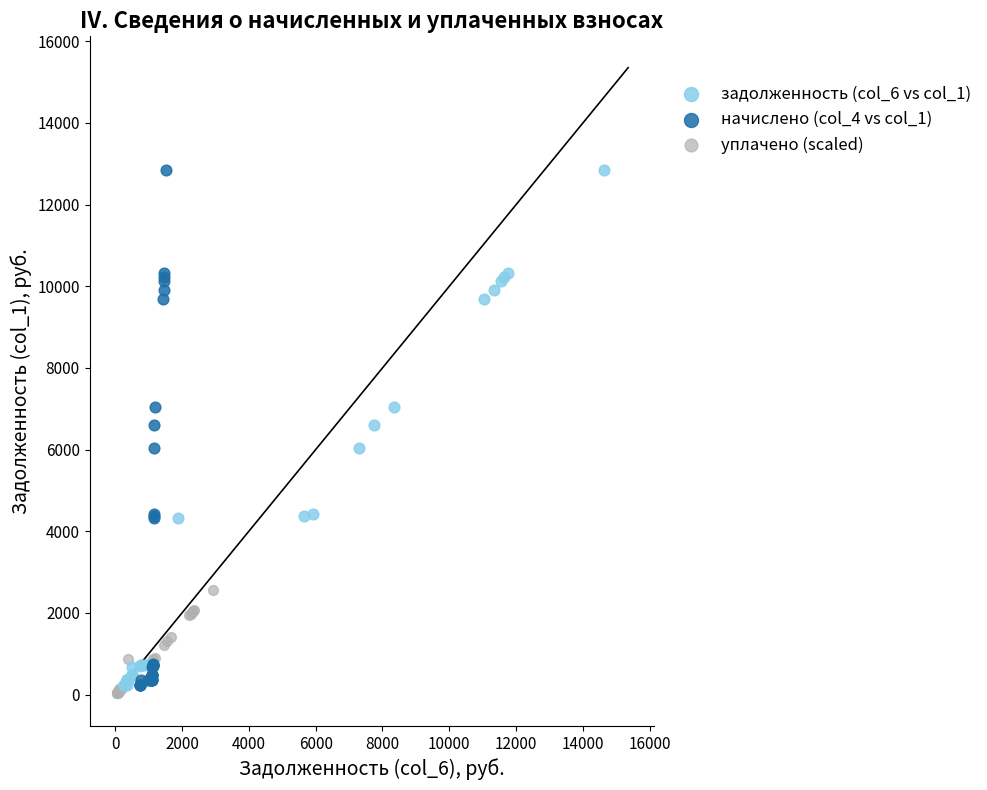

Which series reaches the minimum Y coordinate?

уплачено (scaled)